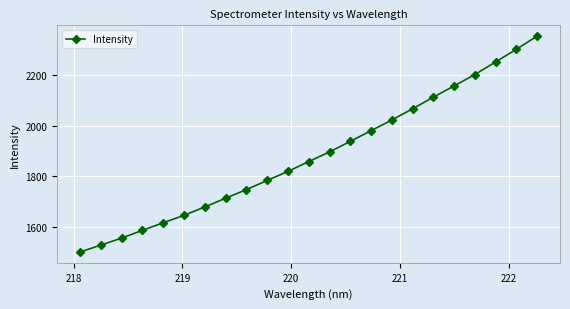

True or false: there are more than 1 points higher than both neighbors.

False